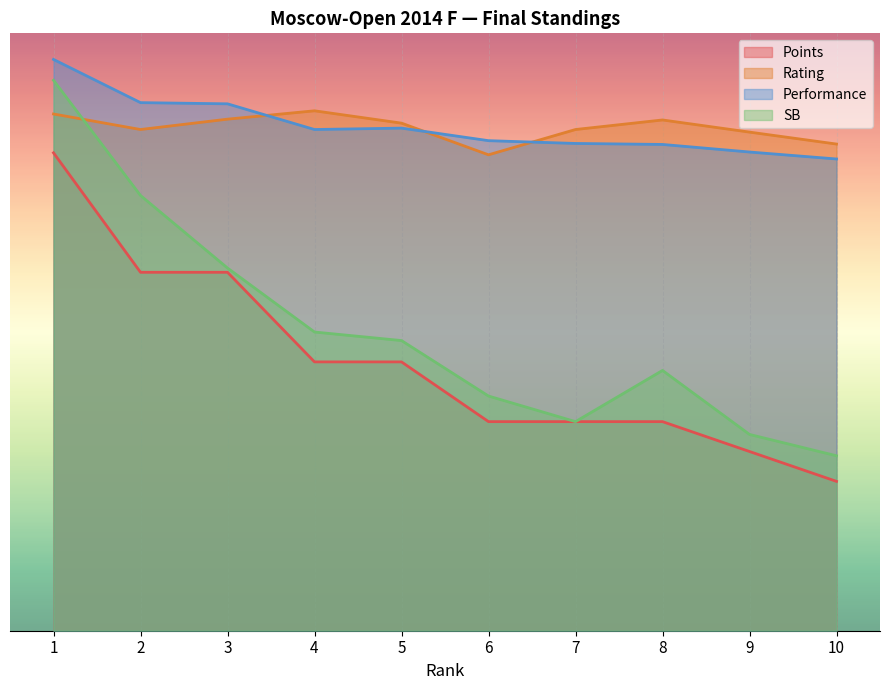

What is the difference between the Rating values at 3 and 9?

69.3